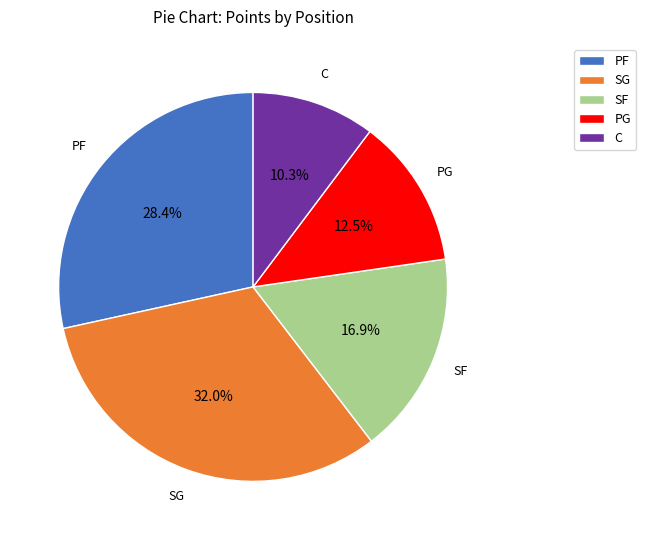

To the nearest percent, what is the average slice percentage?

20%